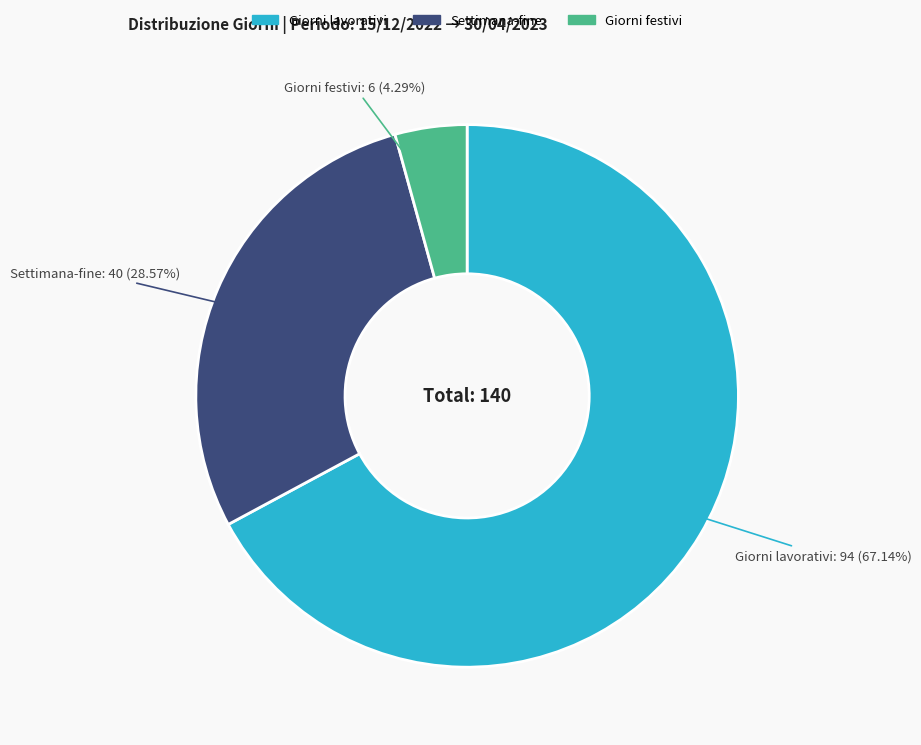

Combined, do Giorni festivi and Giorni lavorativi account for over 50%?

Yes